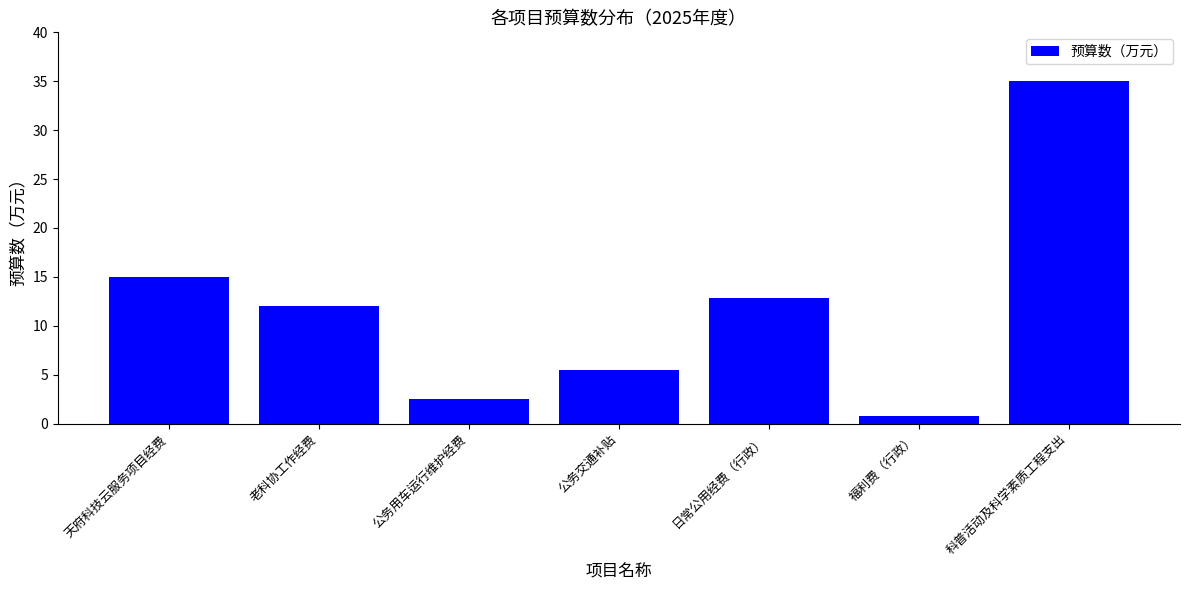

At which label is the value closest to 17?

天府科技云服务项目经费